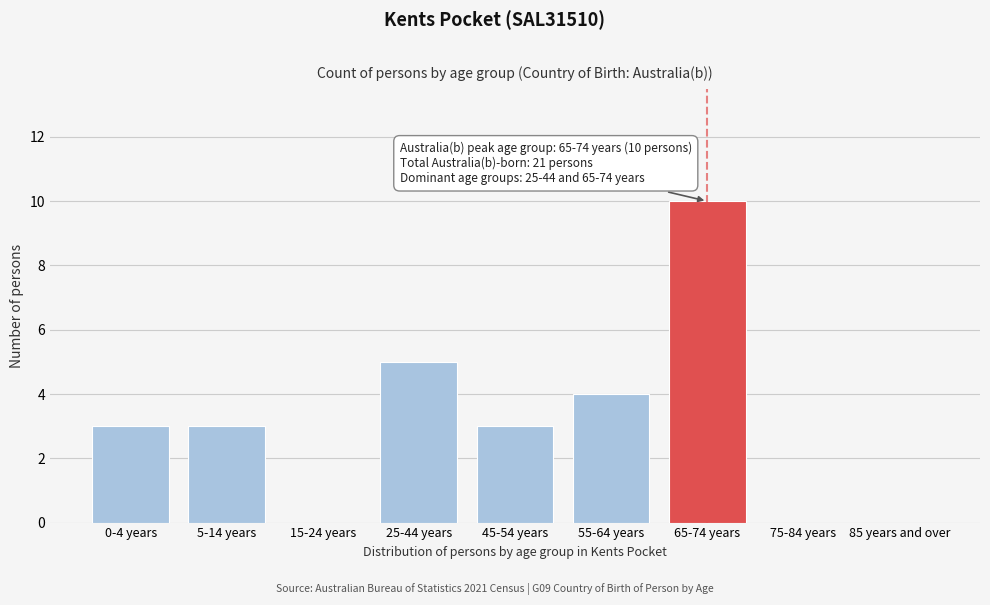

Reading left to right, what are all the values shown in this chart?

0-4 years=3	5-14 years=3	15-24 years=0	25-44 years=5	45-54 years=3	55-64 years=4	65-74 years=10	75-84 years=0	85 years and over=0